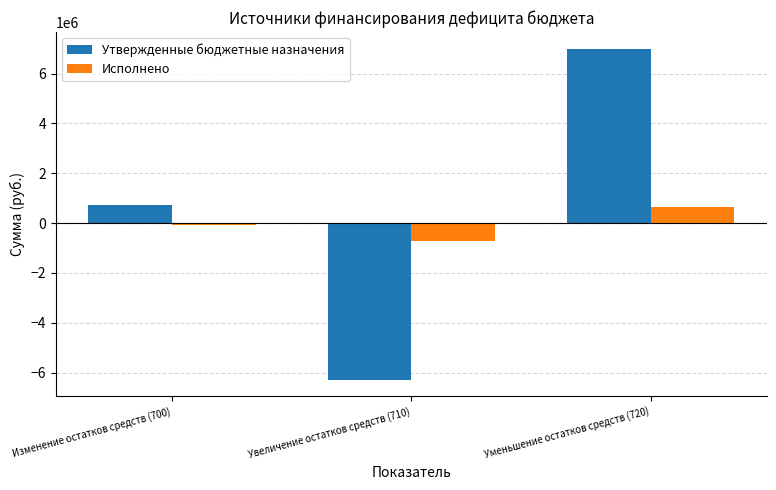

Which series has the largest total across all categories?

Утвержденные бюджетные назначения